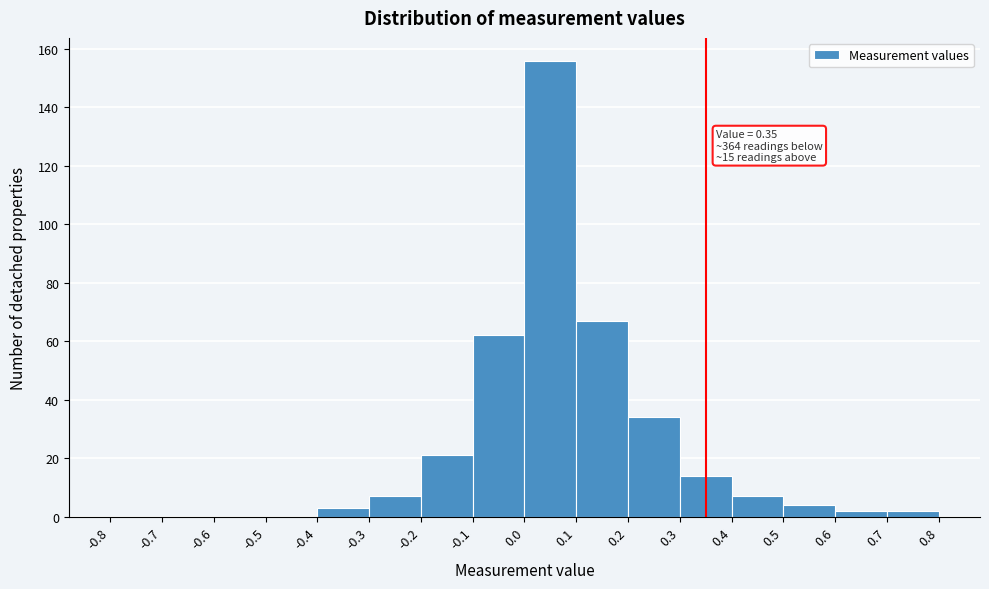

Which range on the x-axis has the tallest bar?

0.0 to 0.1